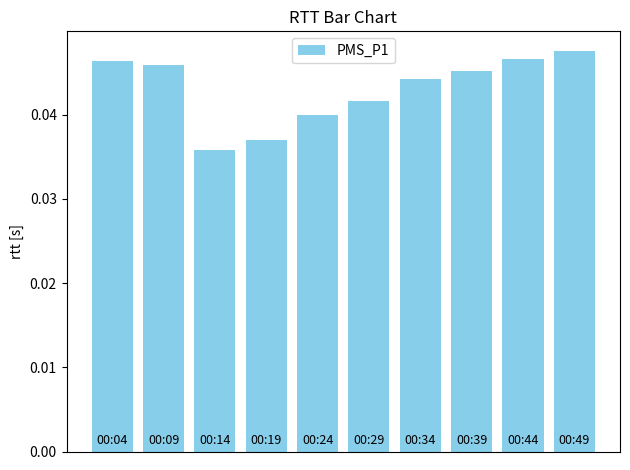

What is the sum of all values?

0.4